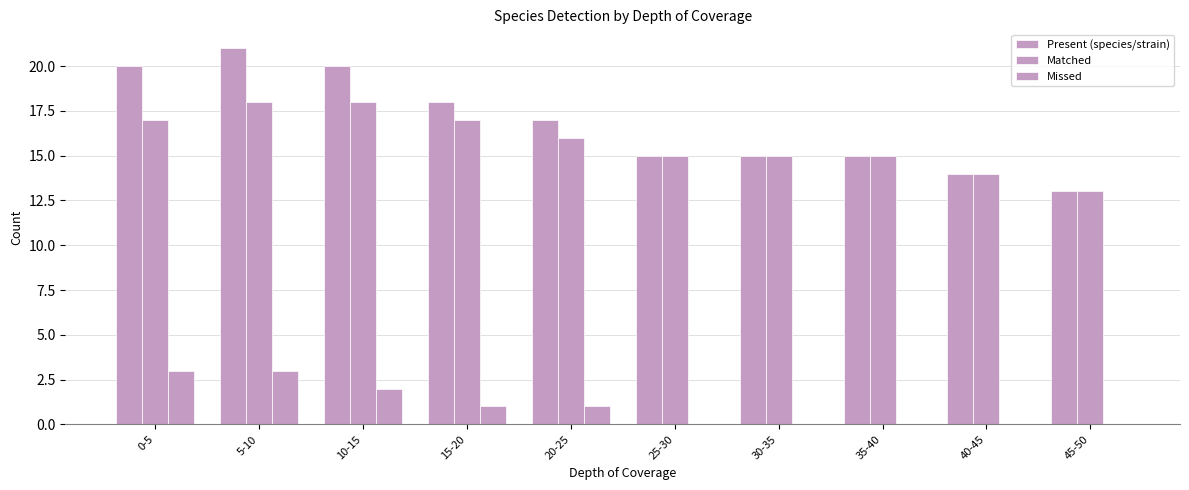

How many categories are shown in the chart?

10